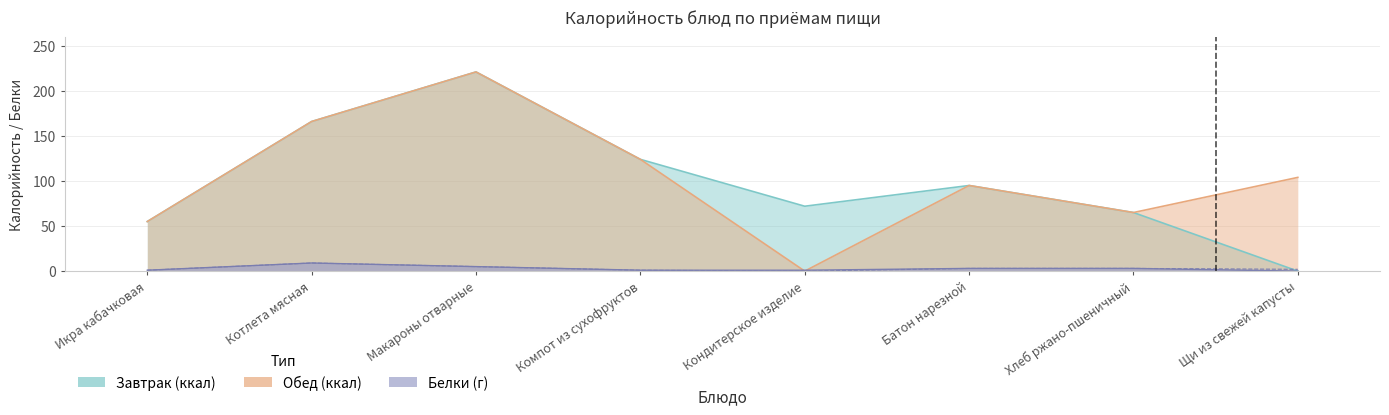

How many lines are shown in the chart?

2